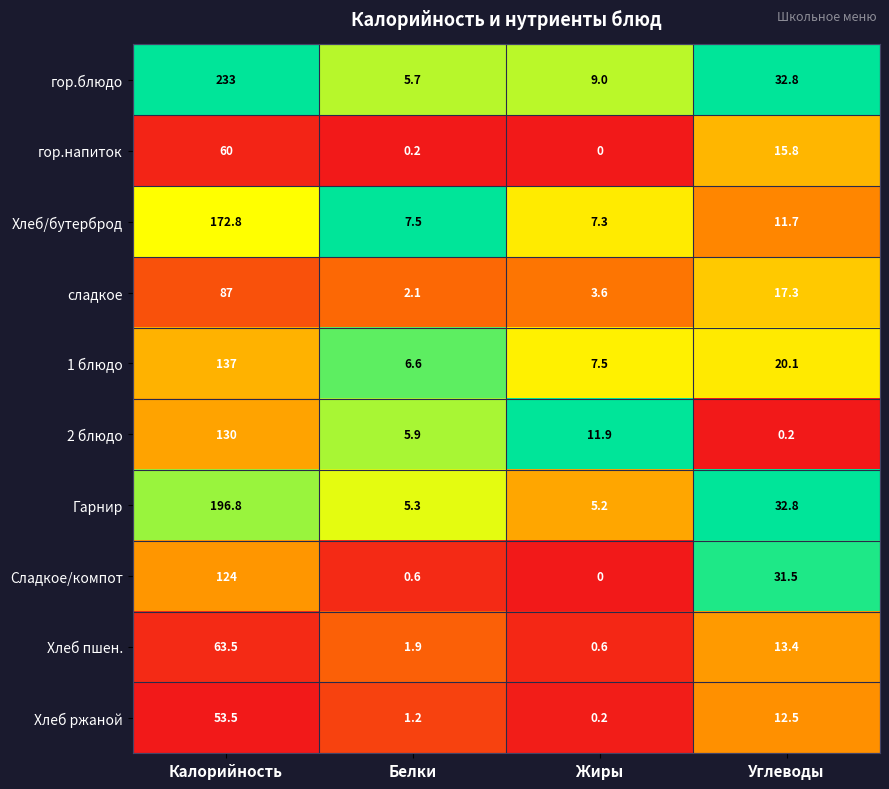

At which category does the chart reach its peak across all series?

Калорийность